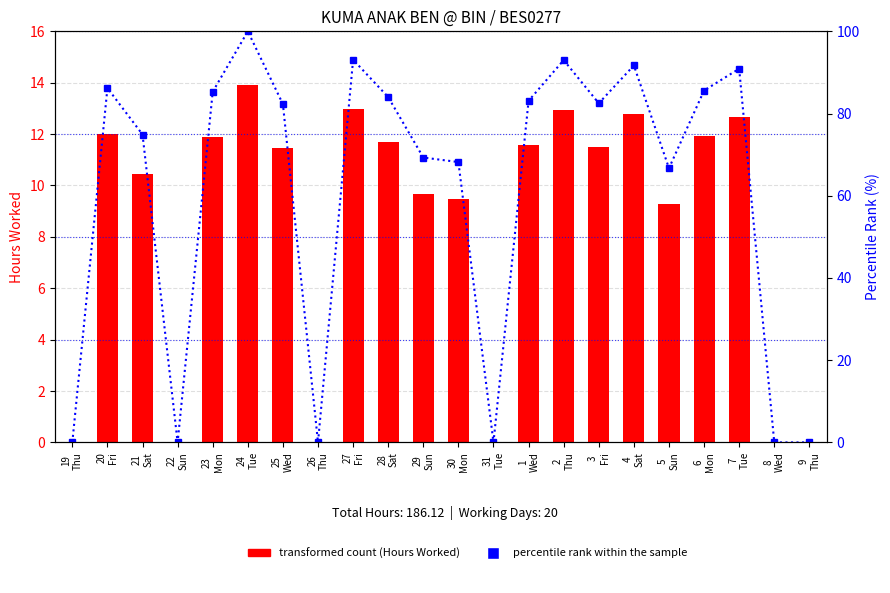

Which series has the widest spread of values?

percentile rank within the sample